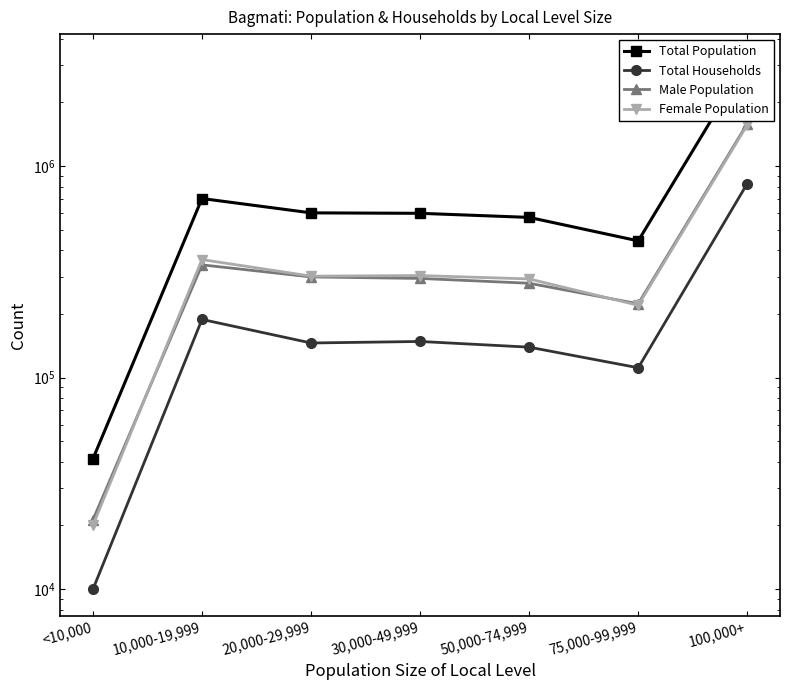

What are all the series names shown in the legend?

Total Population, Total Households, Male Population, Female Population